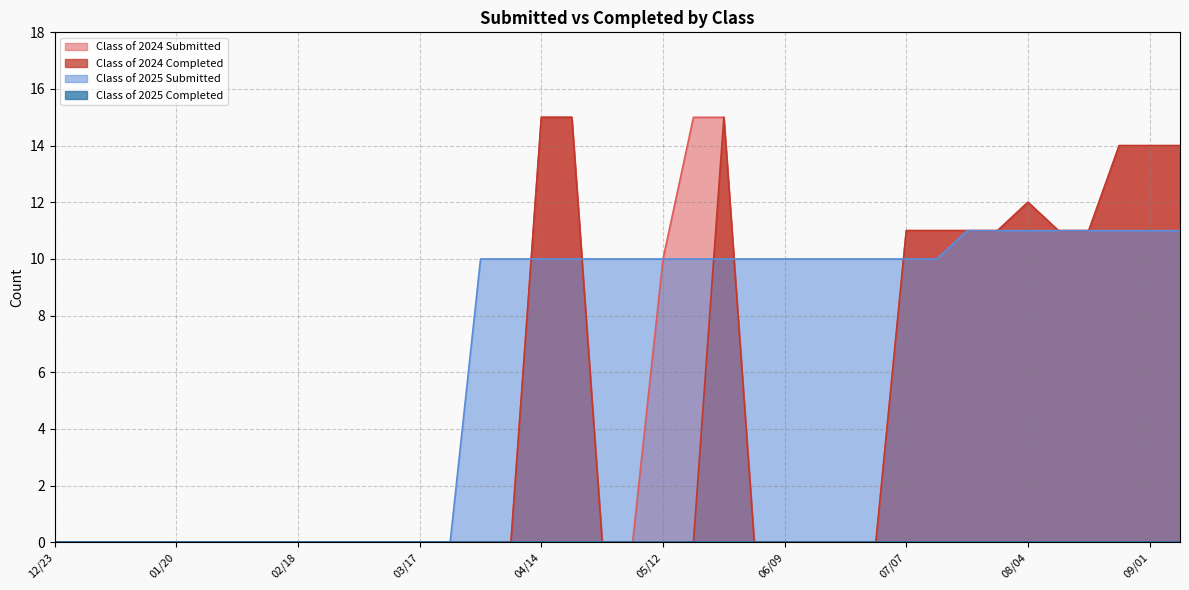

The value of Class of 2024 Completed at 01/20 is 0. True or false?

True